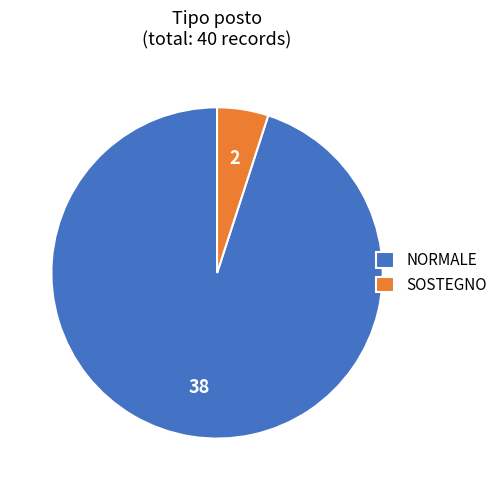

Does any single category account for the majority?

Yes